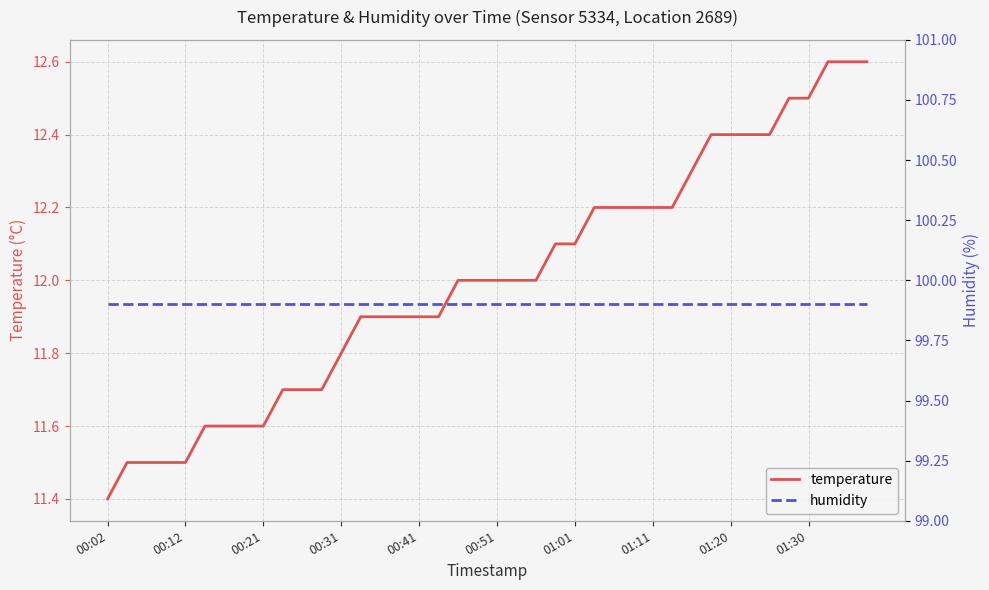

The value of temperature at 38 is 5.5. True or false?

False